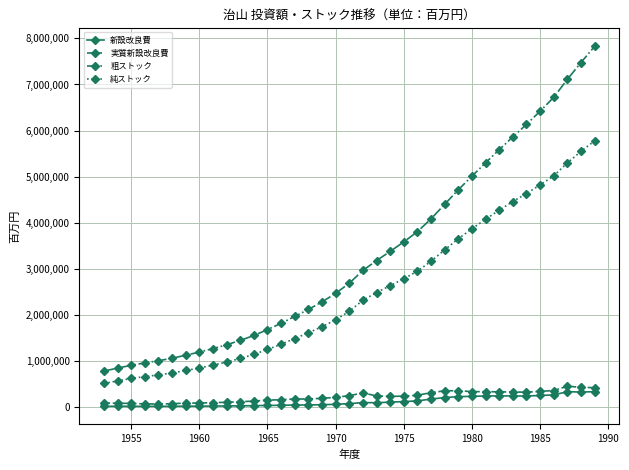

True or false: 実質新設改良費 has more than 1 interior local peaks.

True